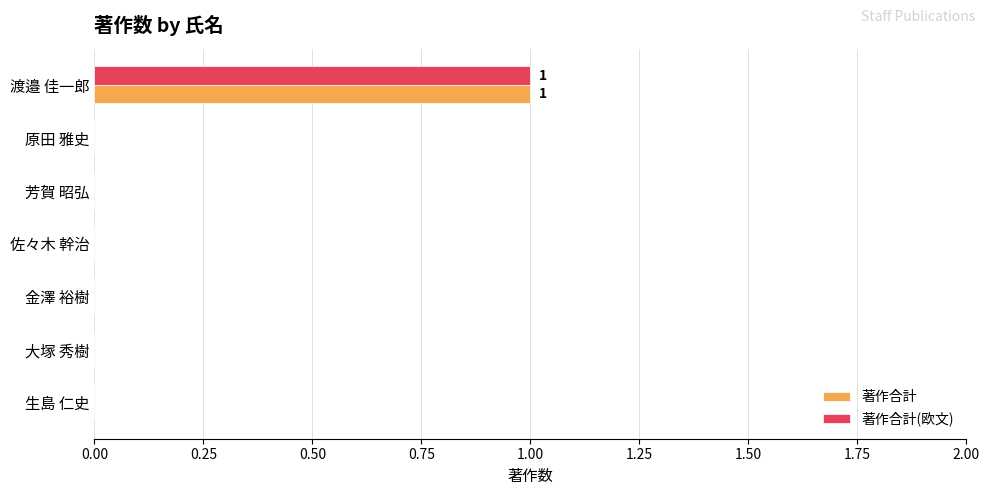

At which label does 著作合計 reach its peak?

渡邉 佳一郎